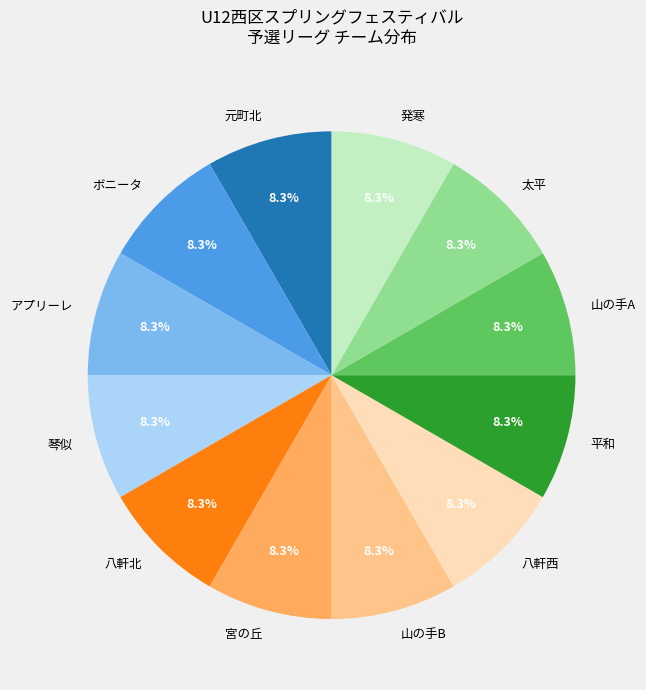

How many segments does this pie chart have?

12